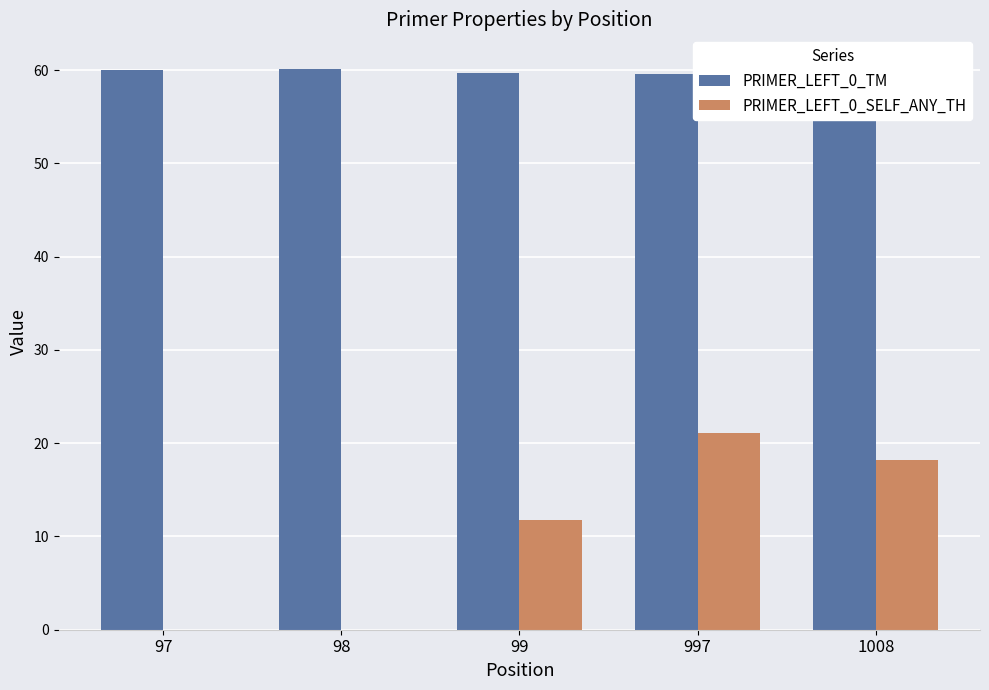

What is the difference between the highest and lowest values at 98?

60.1